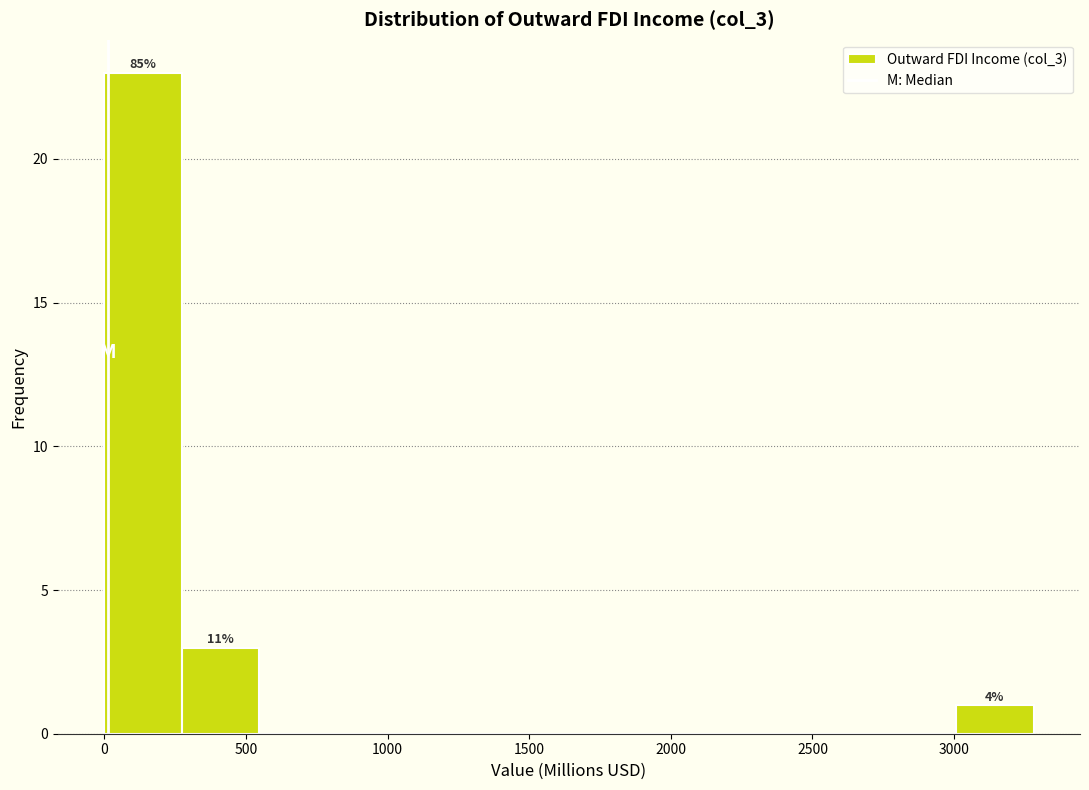

Over which range of the x-axis is the bar tallest?

0 to 250